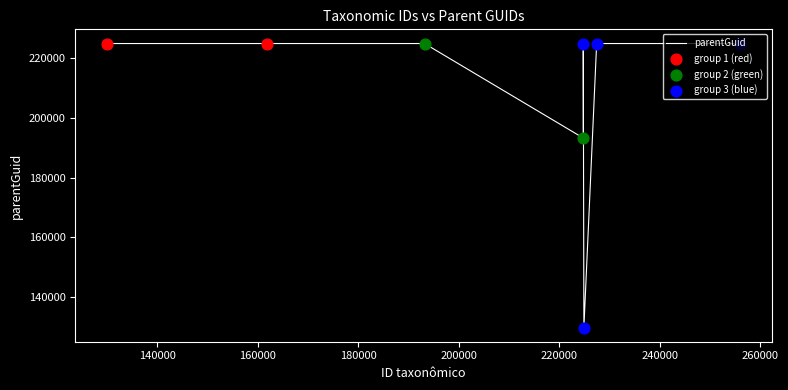

What is the minimum value shown in the chart?

129933